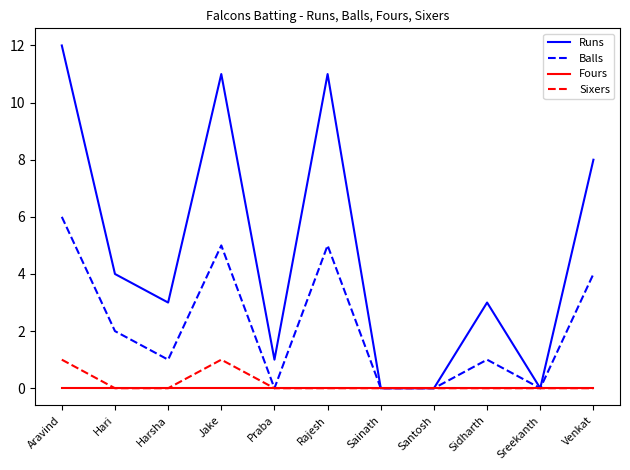

Where does the Balls series first go above 1?

Aravind